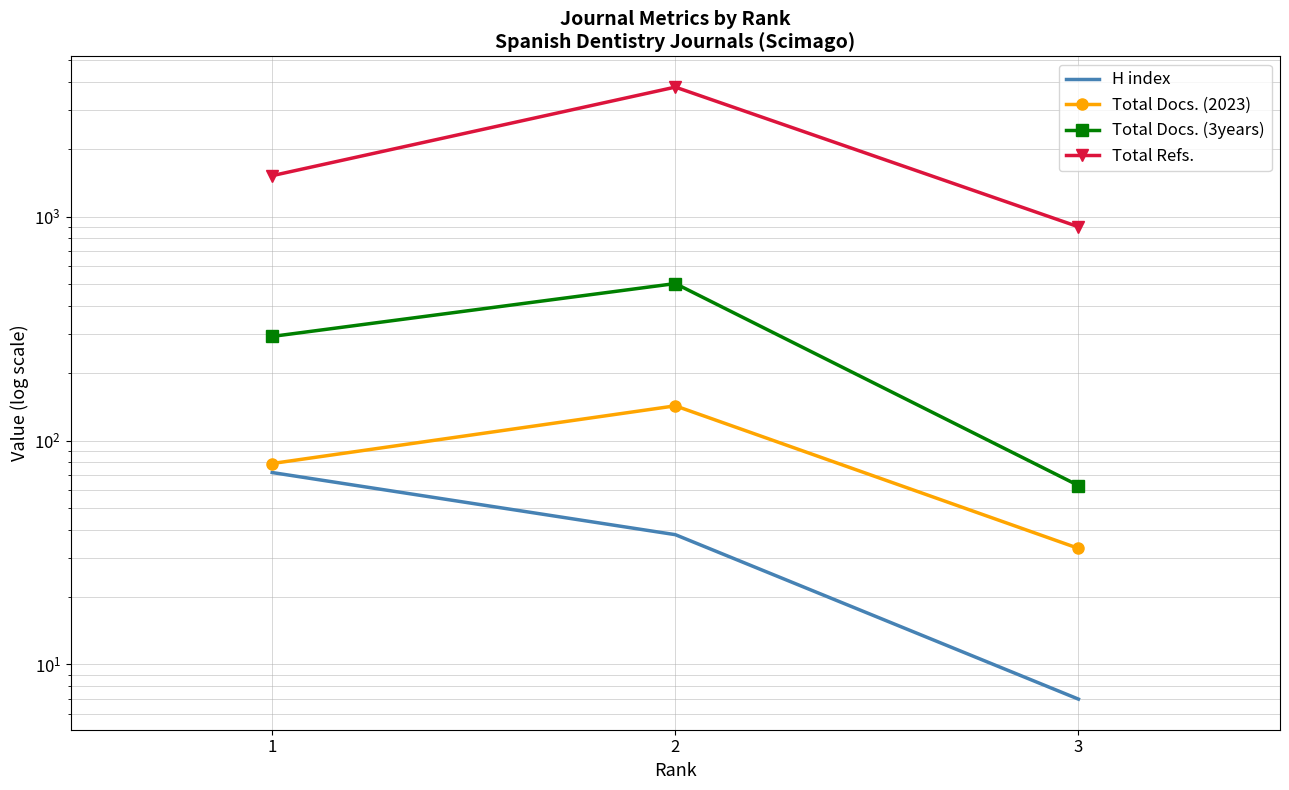

Rank the categories by H index value from lowest to highest.

3, 2, 1